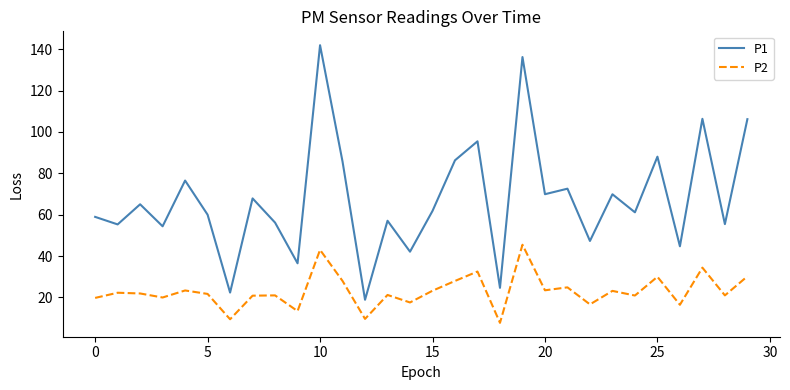

True or false: P1 and P2 intersect in this chart.

False